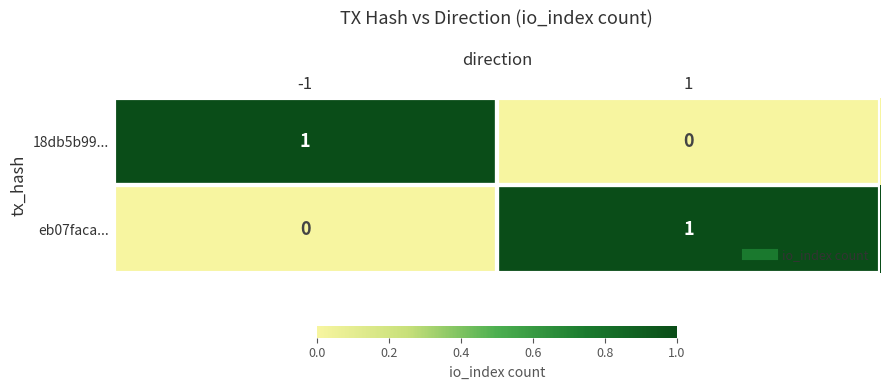

Count the number of data series in this chart.

2